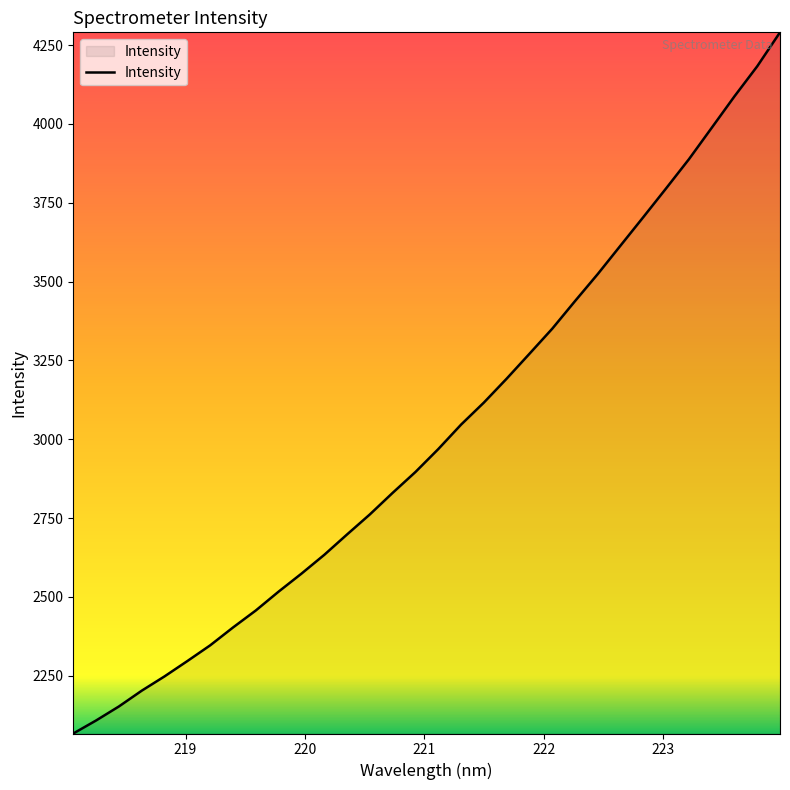

What is the difference between the maximum and minimum values?

2224.1